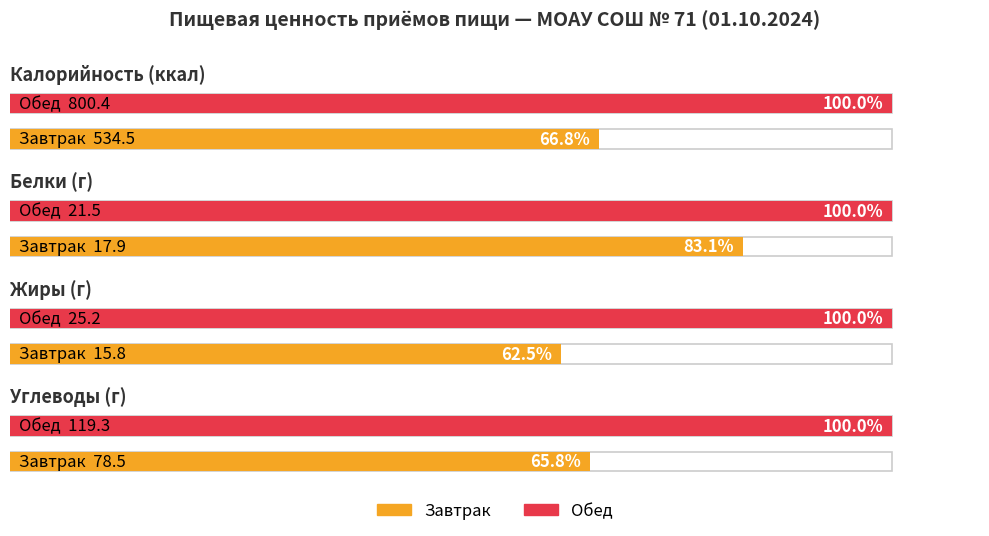

What is the label of the 2nd bar from the right?

Завтрак